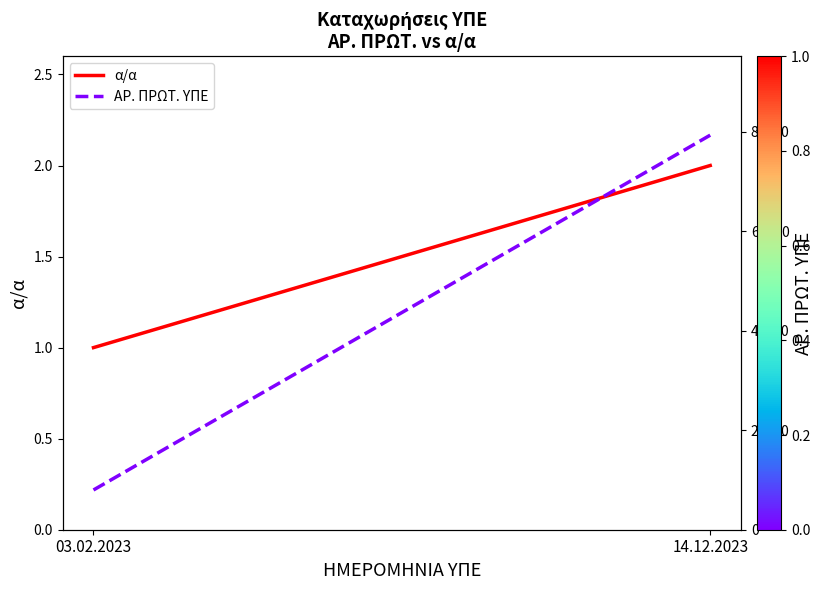

Which series has the largest range (max minus min)?

ΑΡ. ΠΡΩΤ. ΥΠΕ